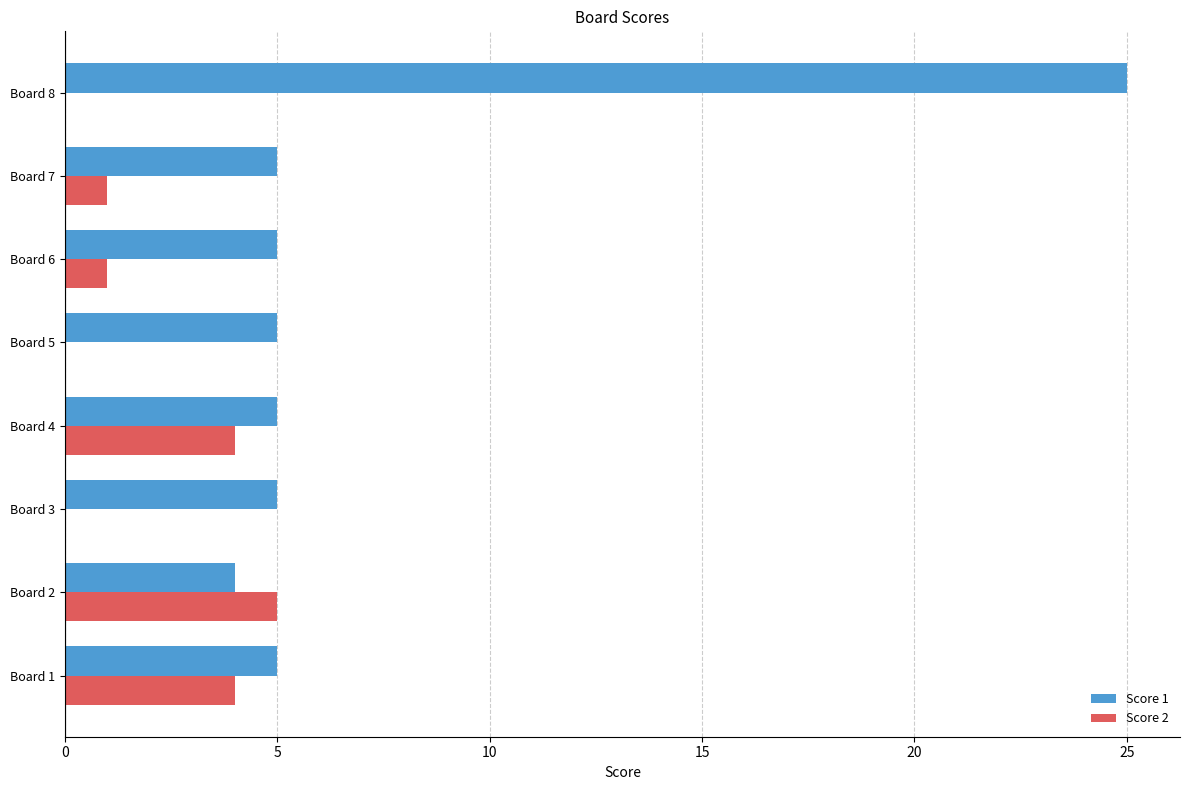

At which label does Score 2 reach its peak?

Board 2